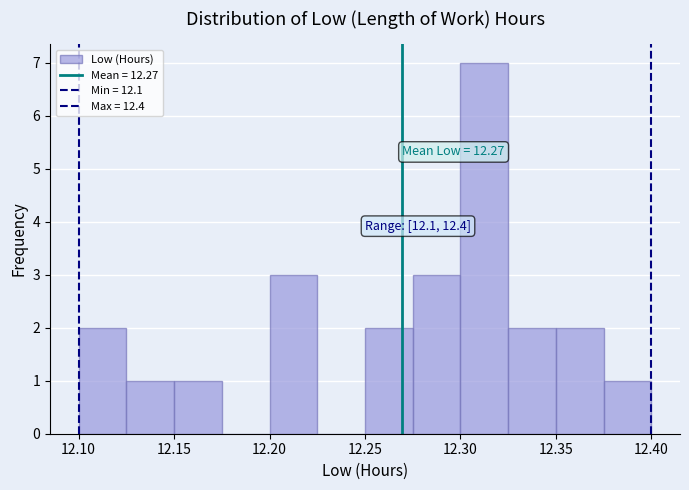

Which range on the x-axis has the tallest bar?

12.300 to 12.325